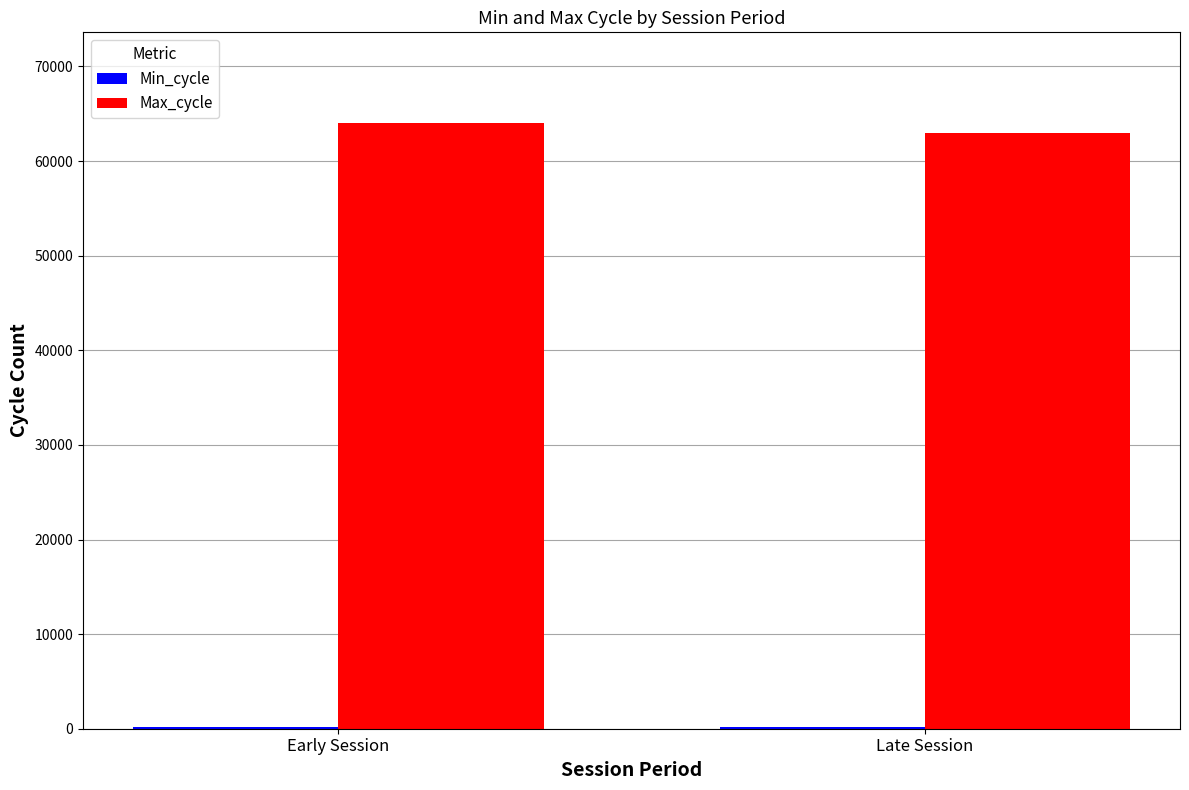

Which series has the largest total across all categories?

Max_cycle